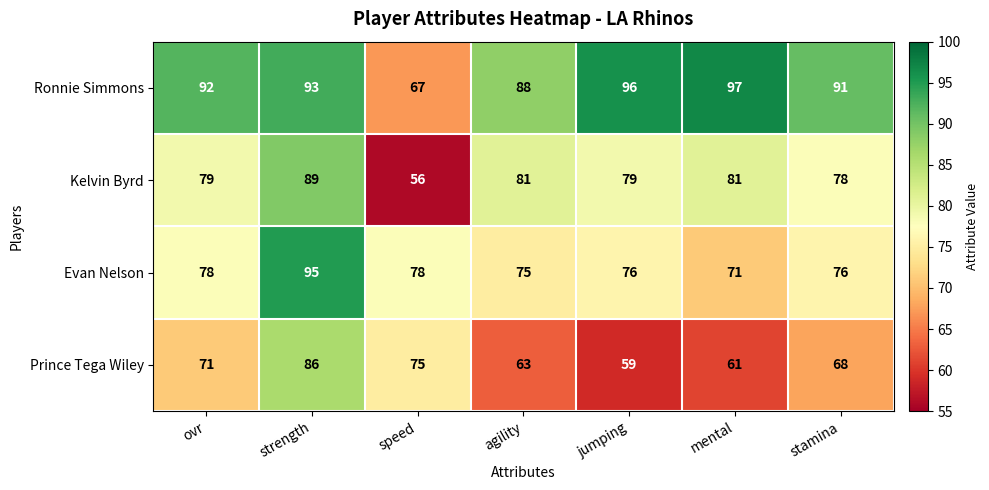

Is it true that Kelvin Byrd equals 56 at speed?

True